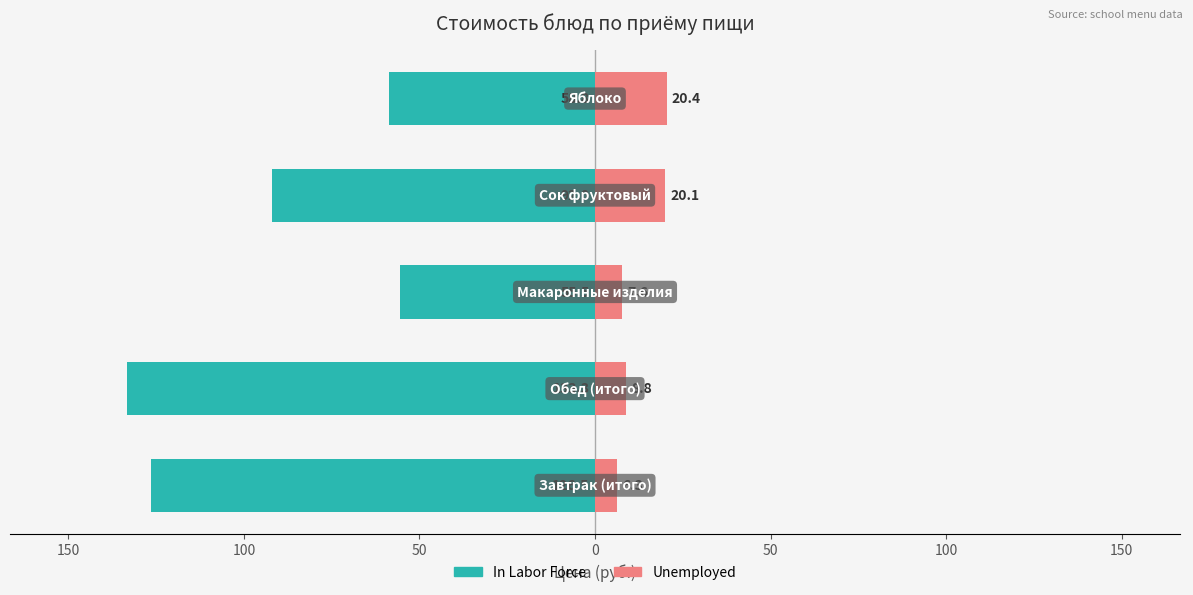

At 50, list the series in order from smallest to largest.

In Labor Force, Unemployed